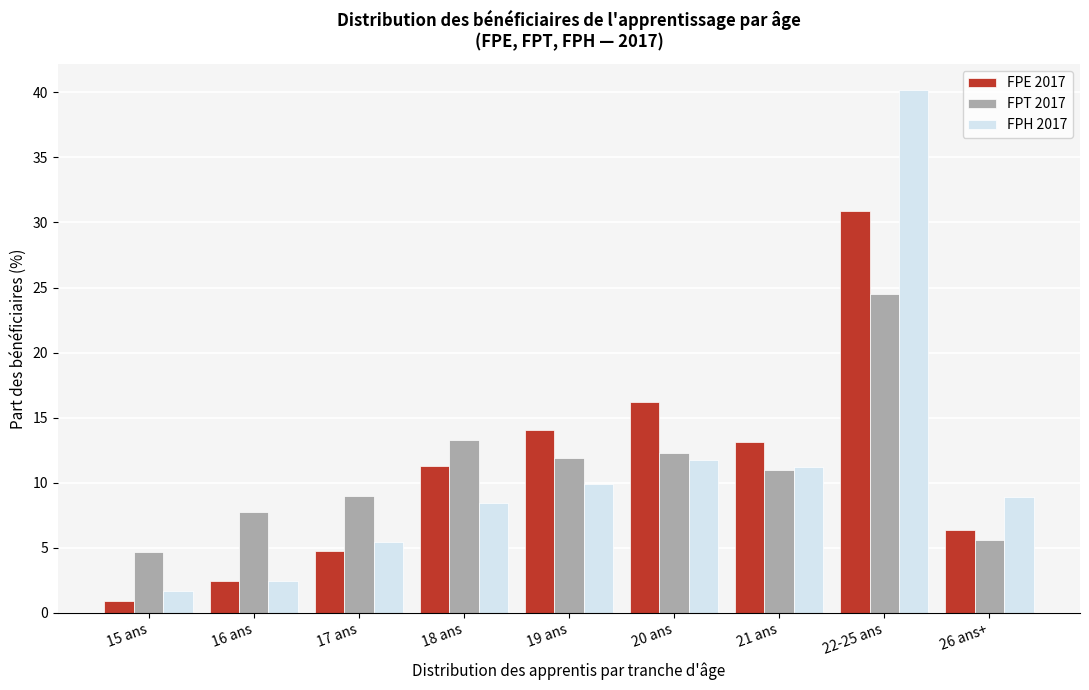

Reading right to left, extract all data points from this chart.

FPE 2017: 26 ans+=6.4	22-25 ans=30.9	21 ans=13.1	20 ans=16.2	19 ans=14.1	18 ans=11.3	17 ans=4.7	16 ans=2.4	15 ans=0.9
FPT 2017: 26 ans+=5.6	22-25 ans=24.5	21 ans=11.0	20 ans=12.3	19 ans=11.9	18 ans=13.3	17 ans=9.0	16 ans=7.8	15 ans=4.7
FPH 2017: 26 ans+=8.9	22-25 ans=40.2	21 ans=11.2	20 ans=11.7	19 ans=9.9	18 ans=8.4	17 ans=5.5	16 ans=2.5	15 ans=1.7